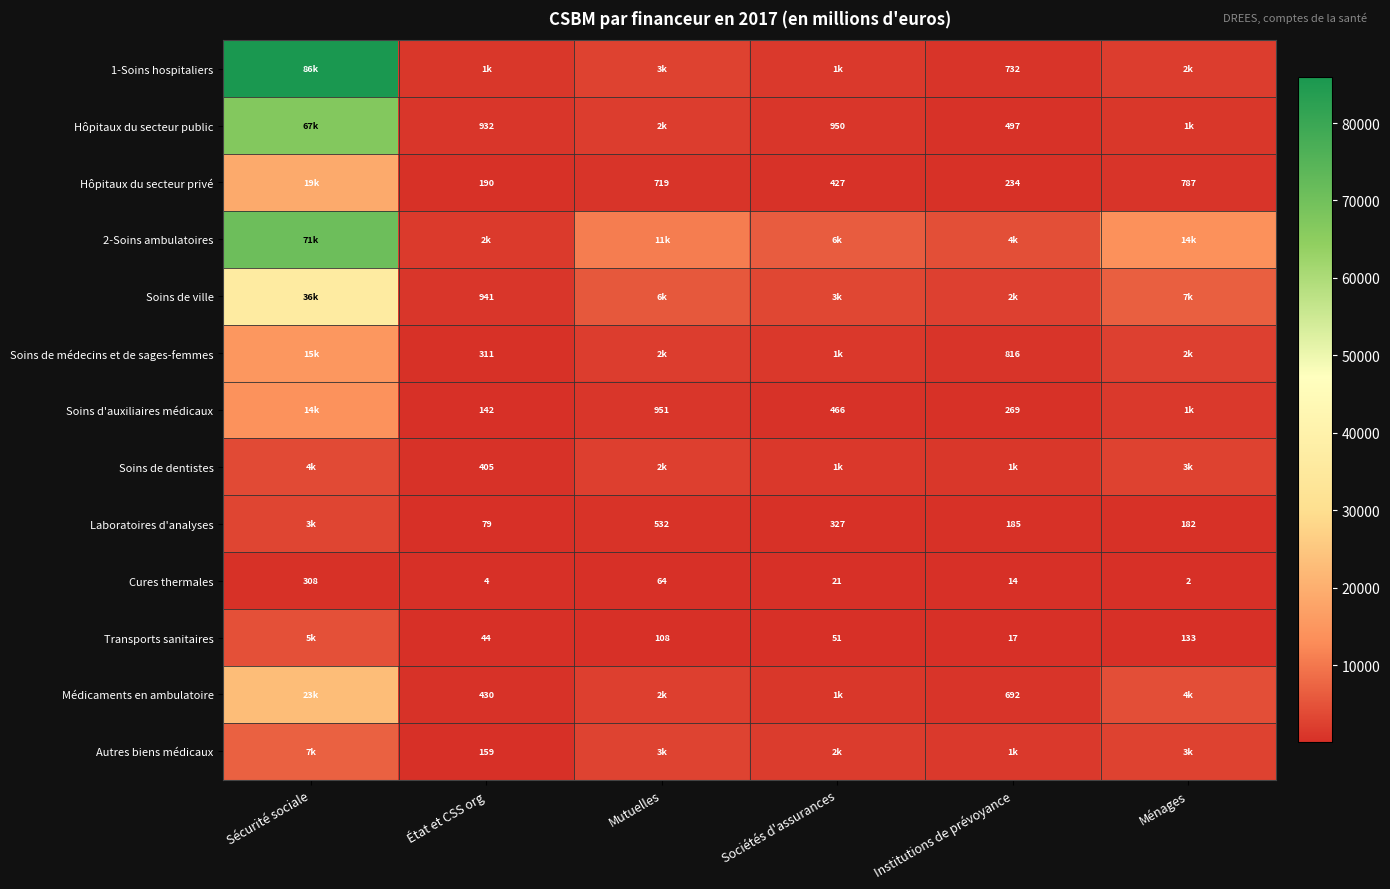

The value of Autres biens médicaux at État et CSS org is 284.3. True or false?

False